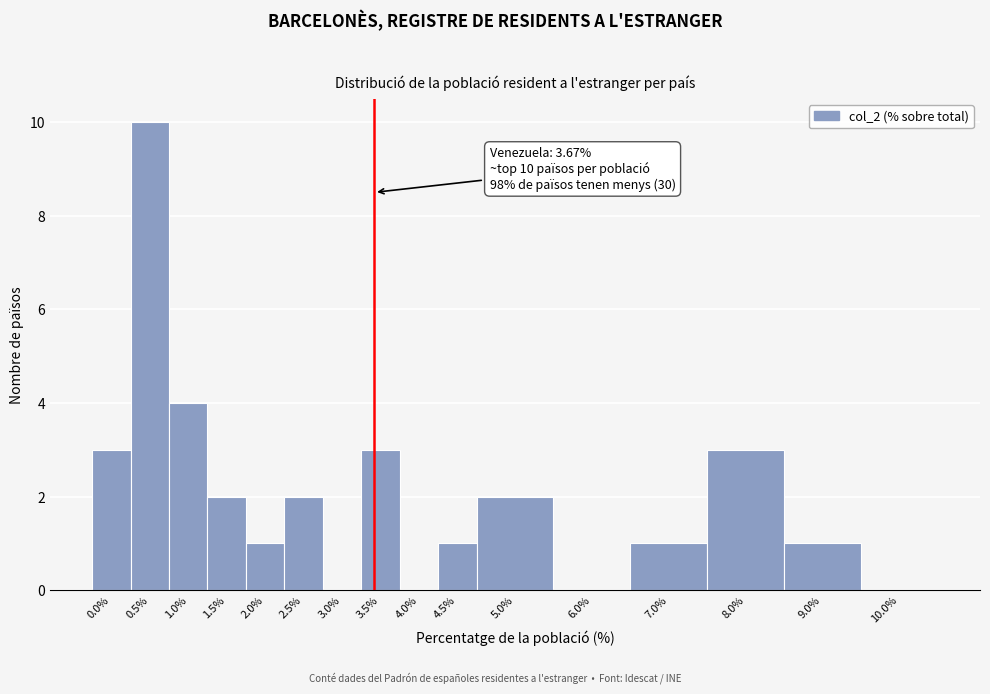

Reading left to right, extract all data points from this chart.

0.0%=3	0.5%=10	1.0%=4	1.5%=2	2.0%=1	2.5%=2	3.0%=0	3.5%=3	4.0%=0	4.5%=1	5.0%=2	6.0%=0	7.0%=1	8.0%=3	9.0%=1	10.0%=0